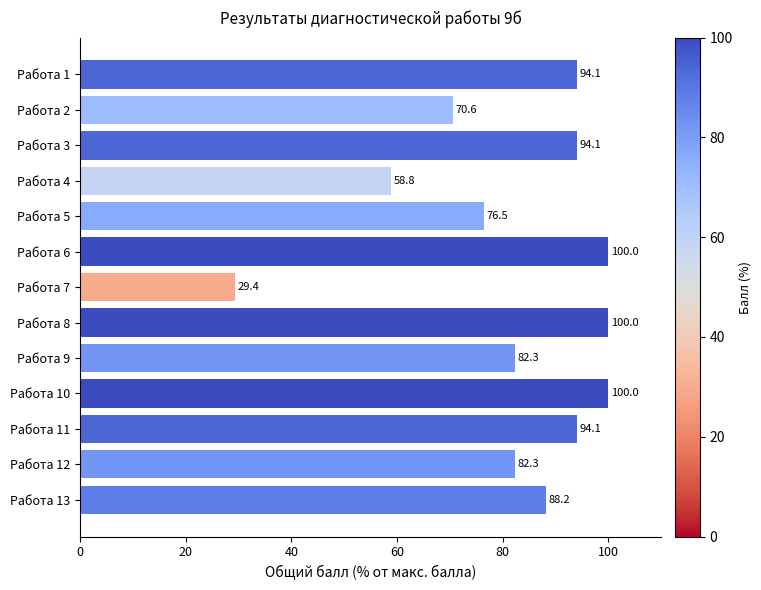

Approximately how many times larger is the value at Работа 10 compared to Работа 11?

1.1